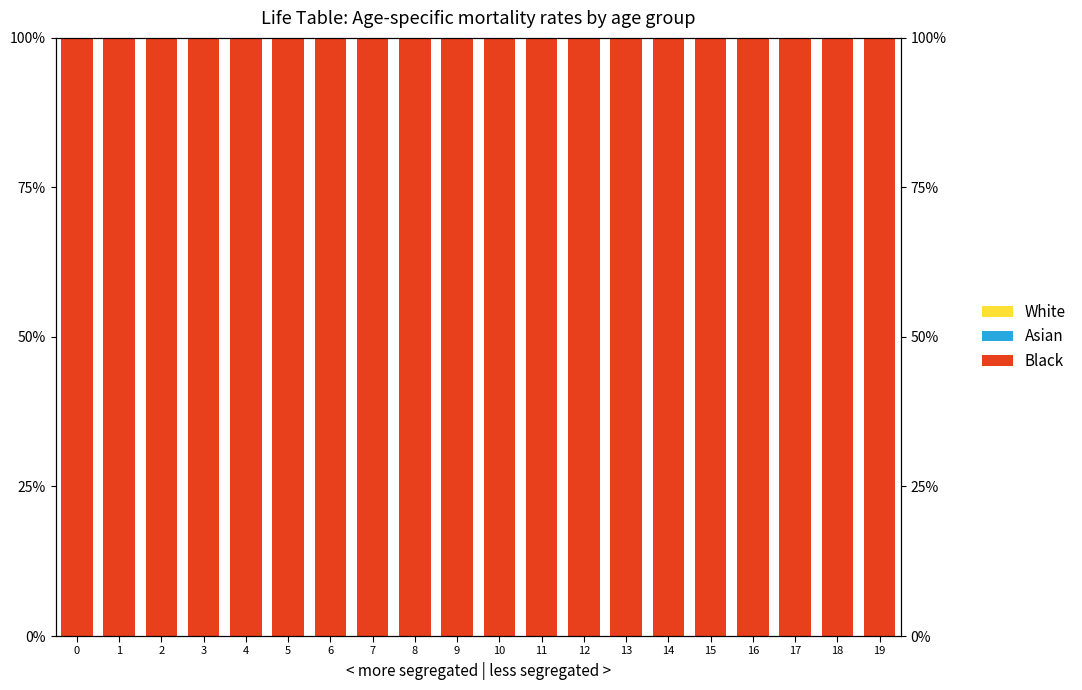

Reading left to right, extract all data points from this chart.

White: 0.0	0.0	0.0	0.0	0.0	0.0	0.0	0.0	0.0	0.0	0.0	0.0	0.0	0.0	0.0	0.0	0.0	0.0	0.0	0.0
Asian: 0.0	0.0	0.0	0.0	0.0	0.0	0.0	0.0	0.0	0.0	0.0	0.0	0.0	0.0	0.0	0.0	0.0	0.0	0.0	0.0
Black: 100.0	100.0	100.0	100.0	100.0	100.0	100.0	100.0	100.0	100.0	100.0	100.0	100.0	100.0	100.0	100.0	100.0	100.0	100.0	100.0